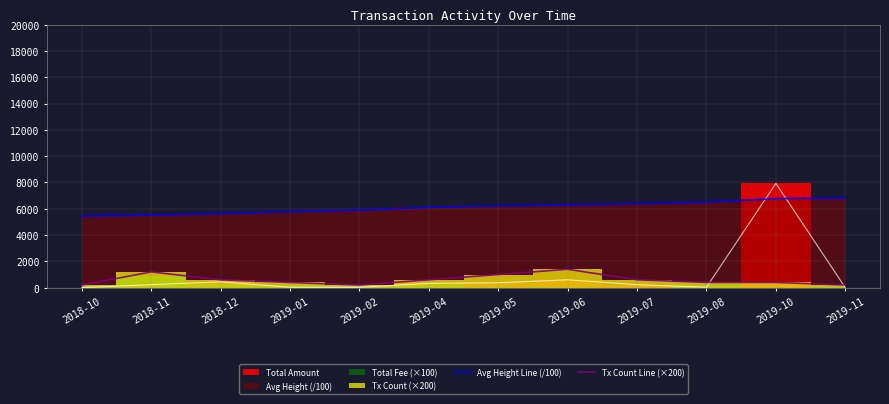

True or false: Avg Height Line (/100) and Tx Count Line (×200) cross at least once.

False